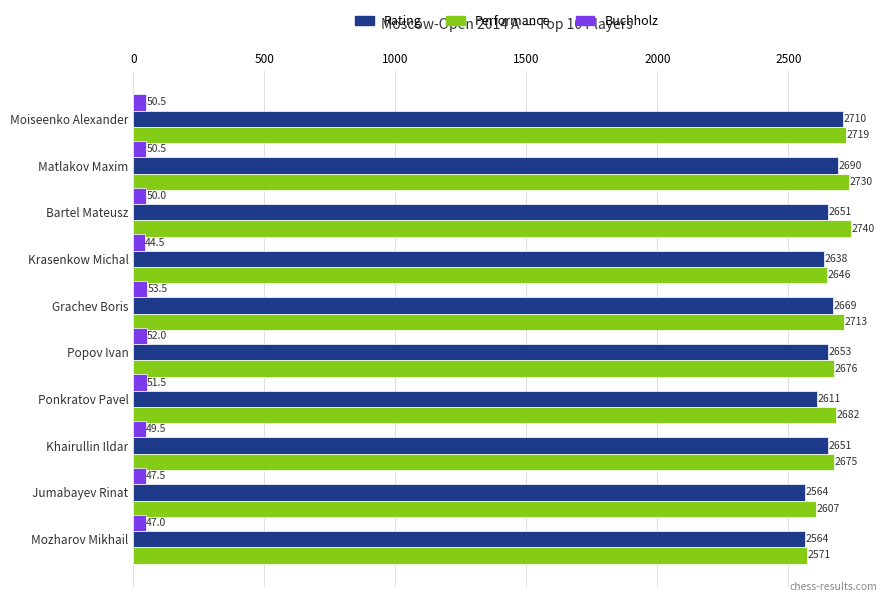

Which category has the highest value in the Performance series?

Bartel Mateusz